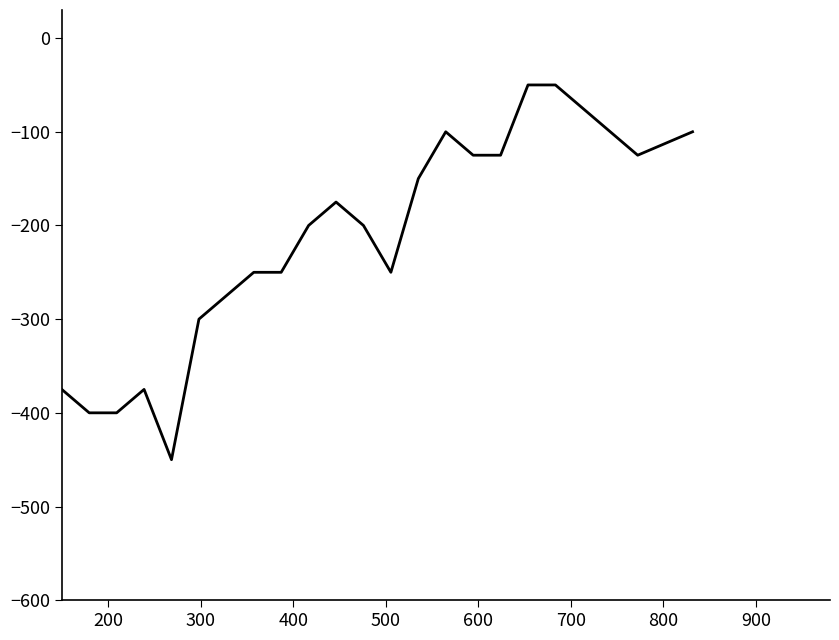

Is this an area chart (filled region under the line)?

No